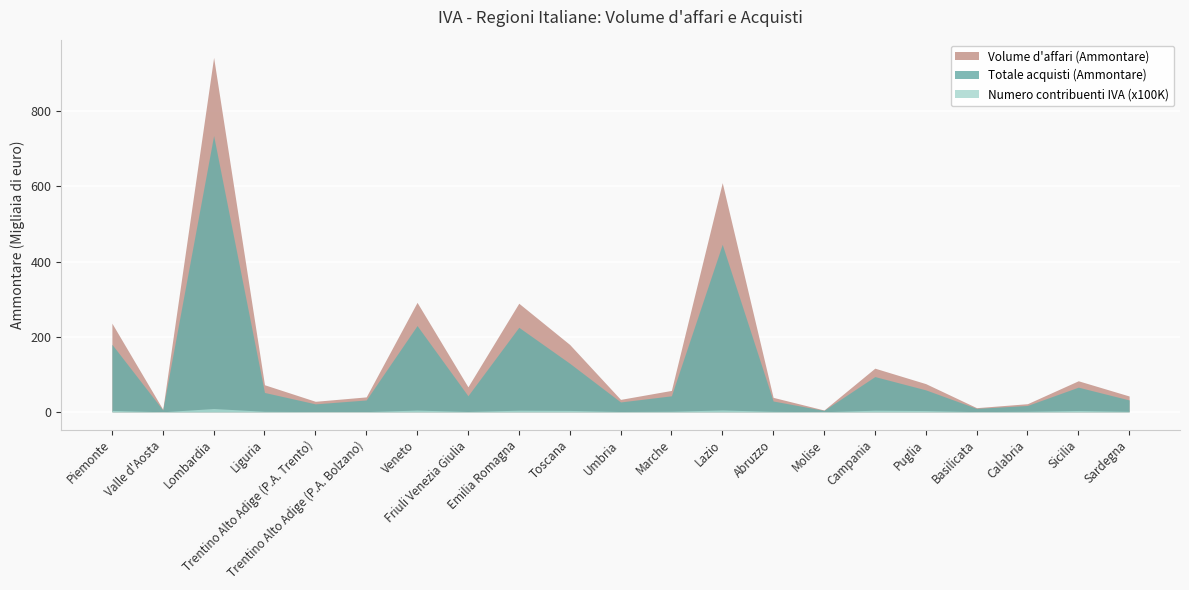

List the series in order of their peak value, lowest first.

Numero contribuenti IVA, Totale acquisti (Ammontare), Volume d'affari (Ammontare)